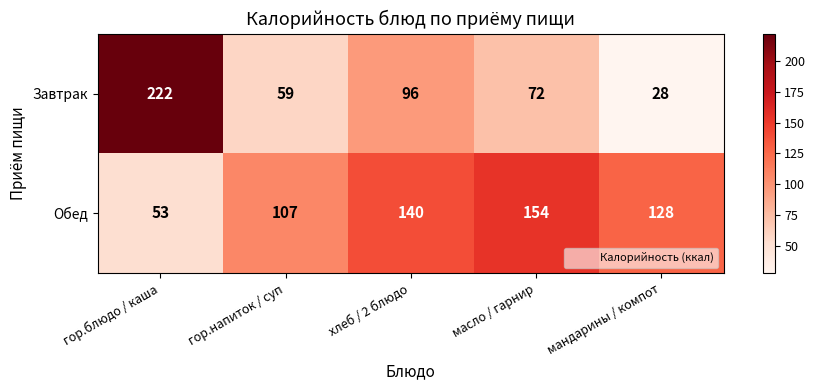

How many Обед values are between 107 and 140?

3